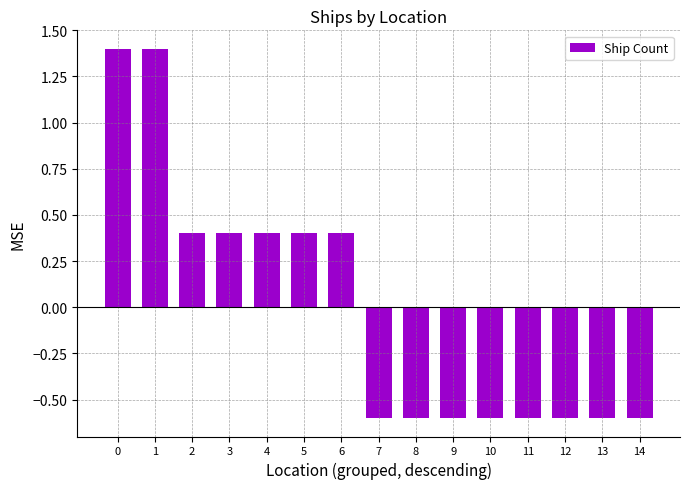

The value at 4 is 0.1. True or false?

False